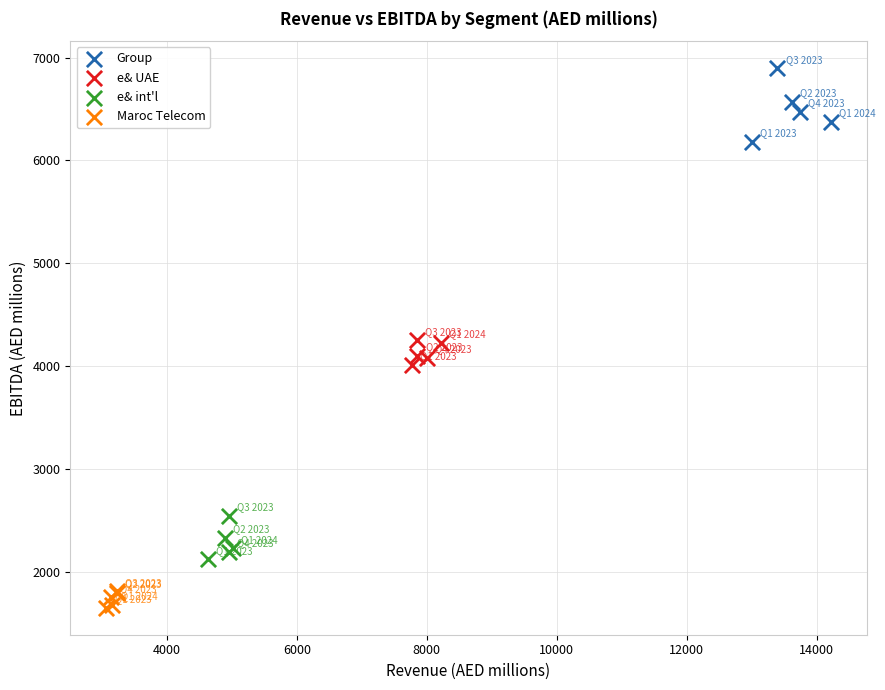

Which series reaches the maximum Y coordinate?

Group